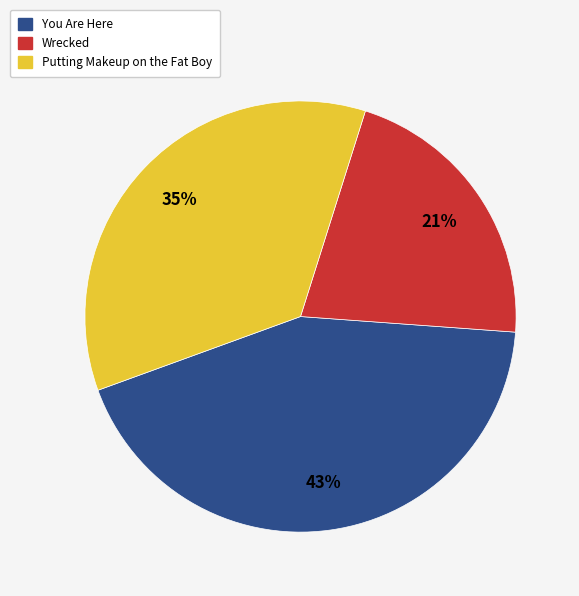

To the nearest percent, what is the difference between the largest and smallest slice percentages?

22%